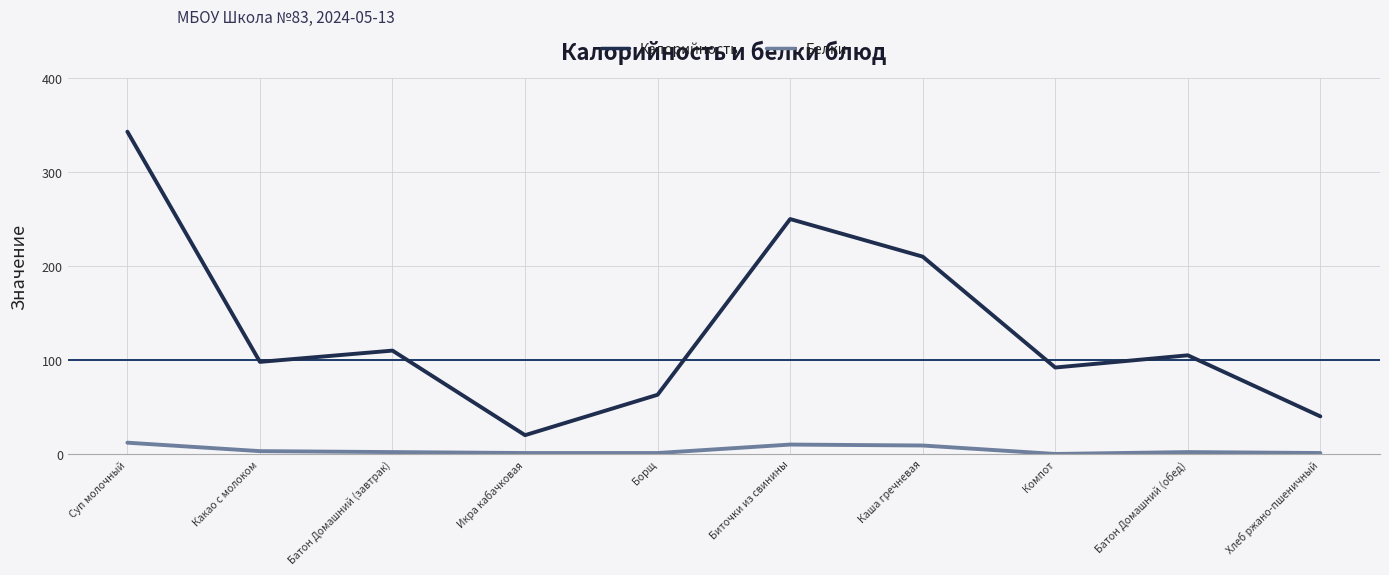

At Батон Домашний (обед), list the series in order from largest to smallest.

Калорийность, Белки